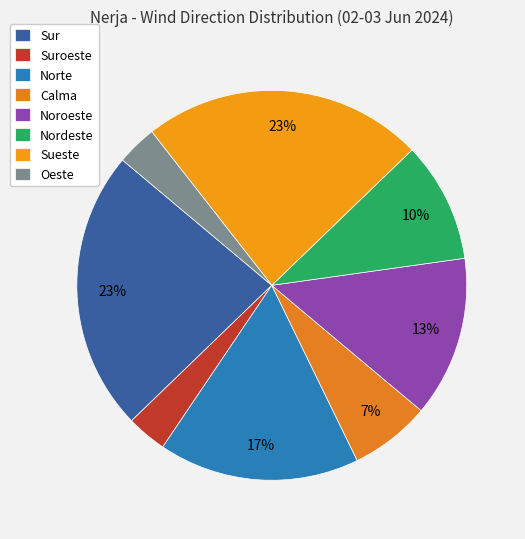

Does Oeste account for over 50% of the chart?

No